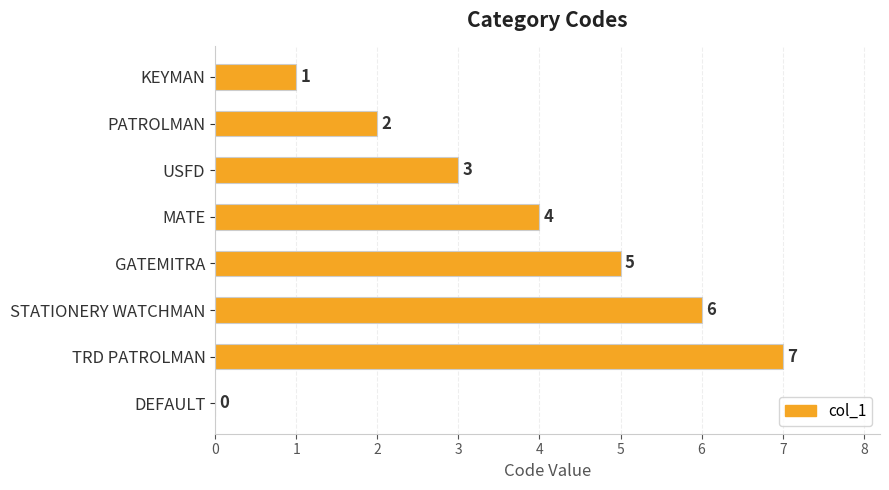

How many data points does each series have?

8